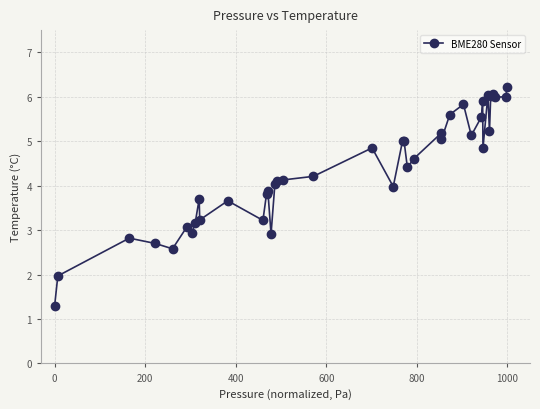

True or false: there are more than 1 points higher than both neighbors.

True